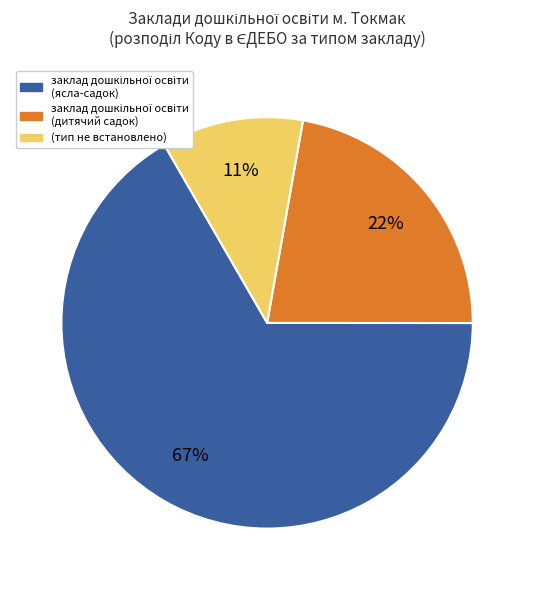

Is there a majority slice in this chart?

Yes